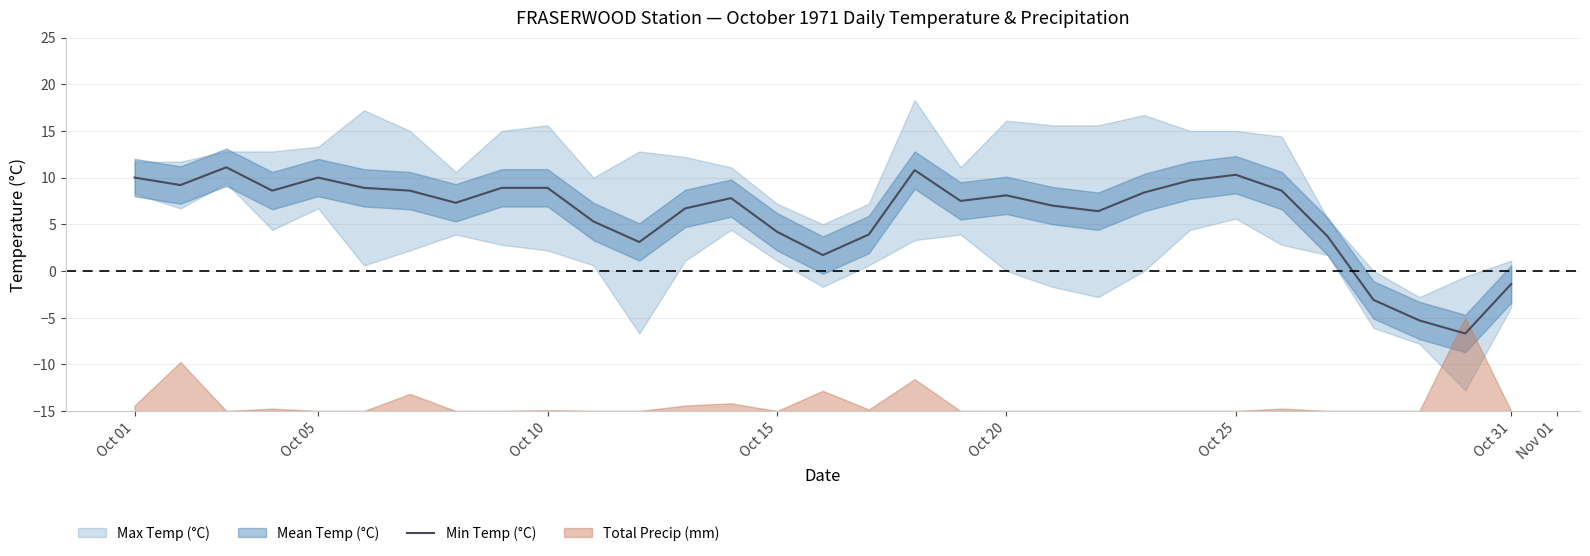

How many negative values are there?

4